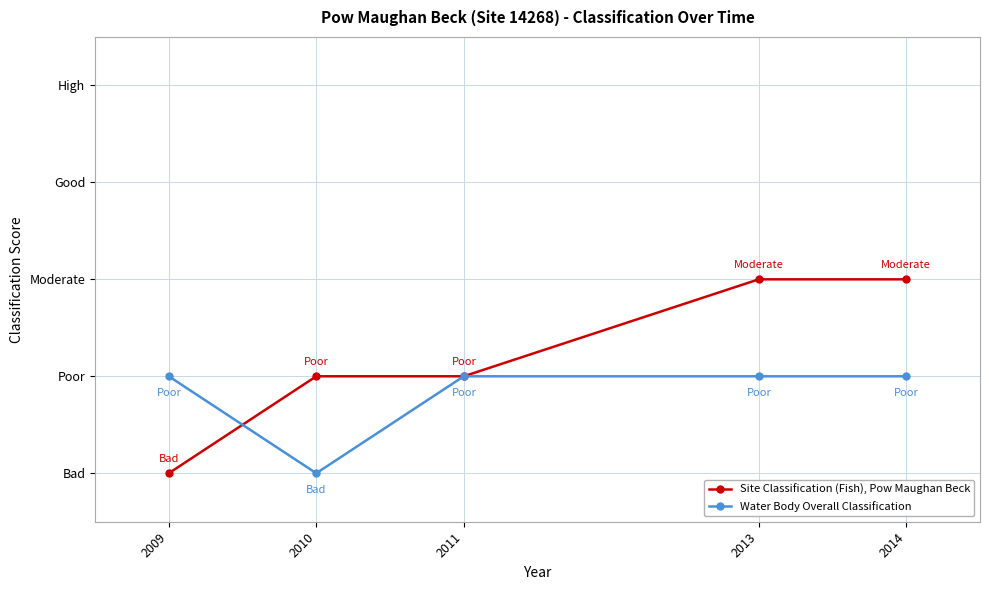

True or false: Site Classification (Fish), Pow Maughan Beck and Water Body Overall Classification cross at least once.

True